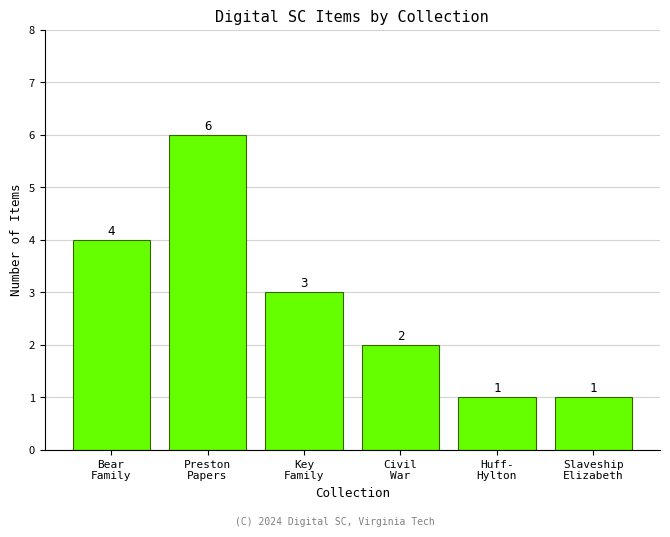

Does the chart contain stacked bars?

No